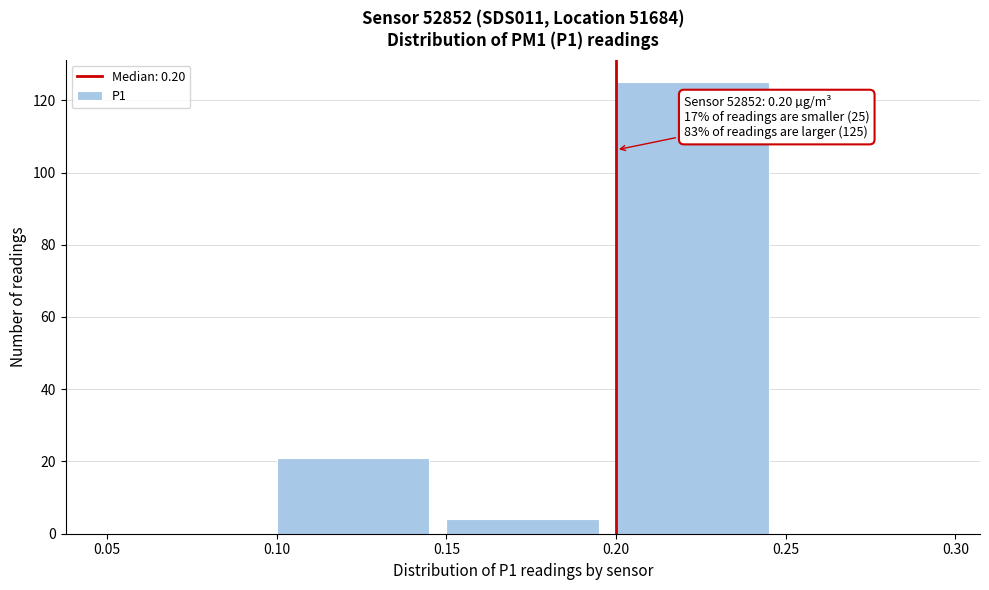

Which range on the x-axis has the tallest bar?

0.20 to 0.25